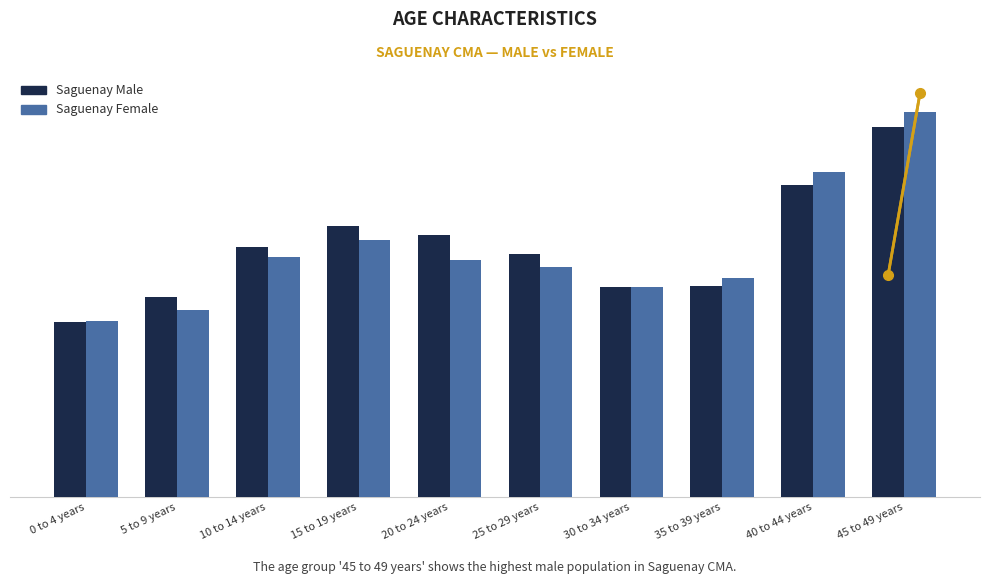

Which series has the largest total across all categories?

Saguenay Male